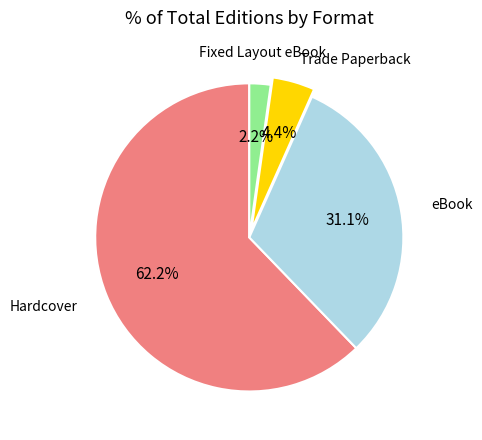

To the nearest percent, what percentage of the pie is Hardcover?

62%